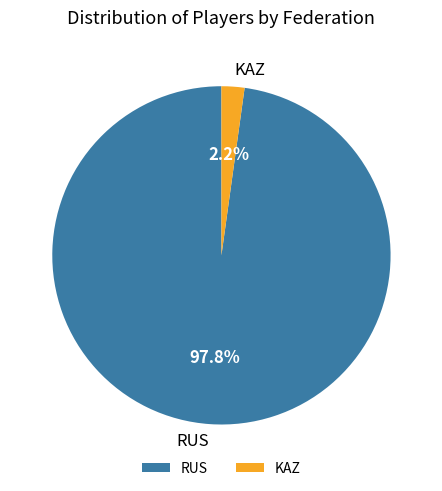

What percentage is the RUS slice, to the nearest percent?

98%